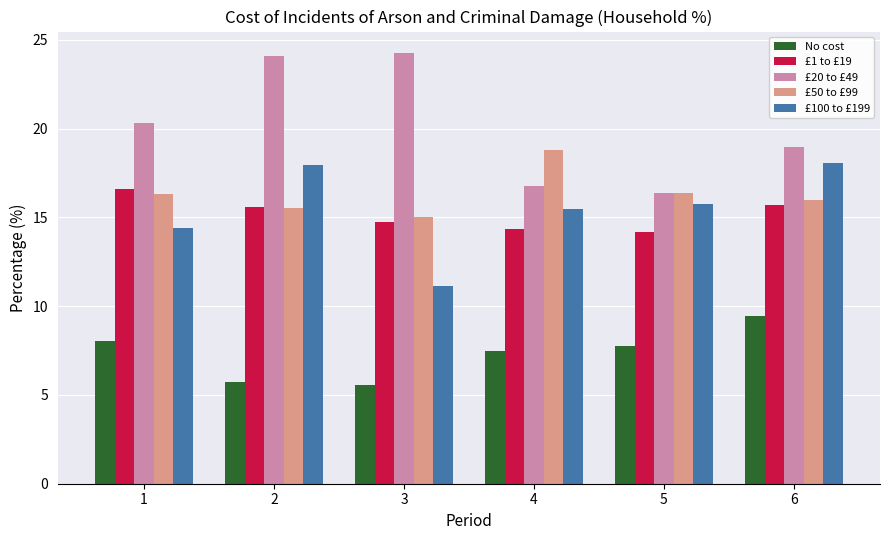

What is the spread (max minus min) of values at 6?

9.5